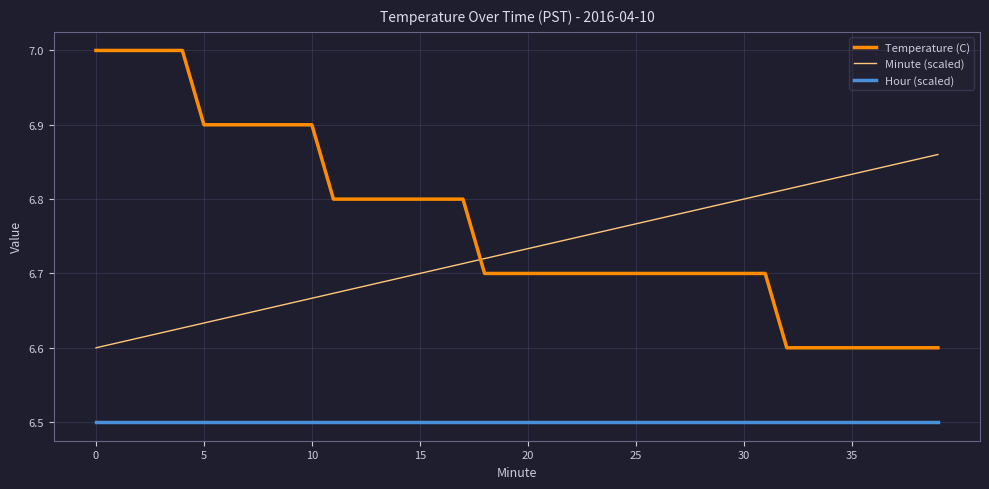

True or false: Hour (scaled) and Temperature (C) cross at least once.

False